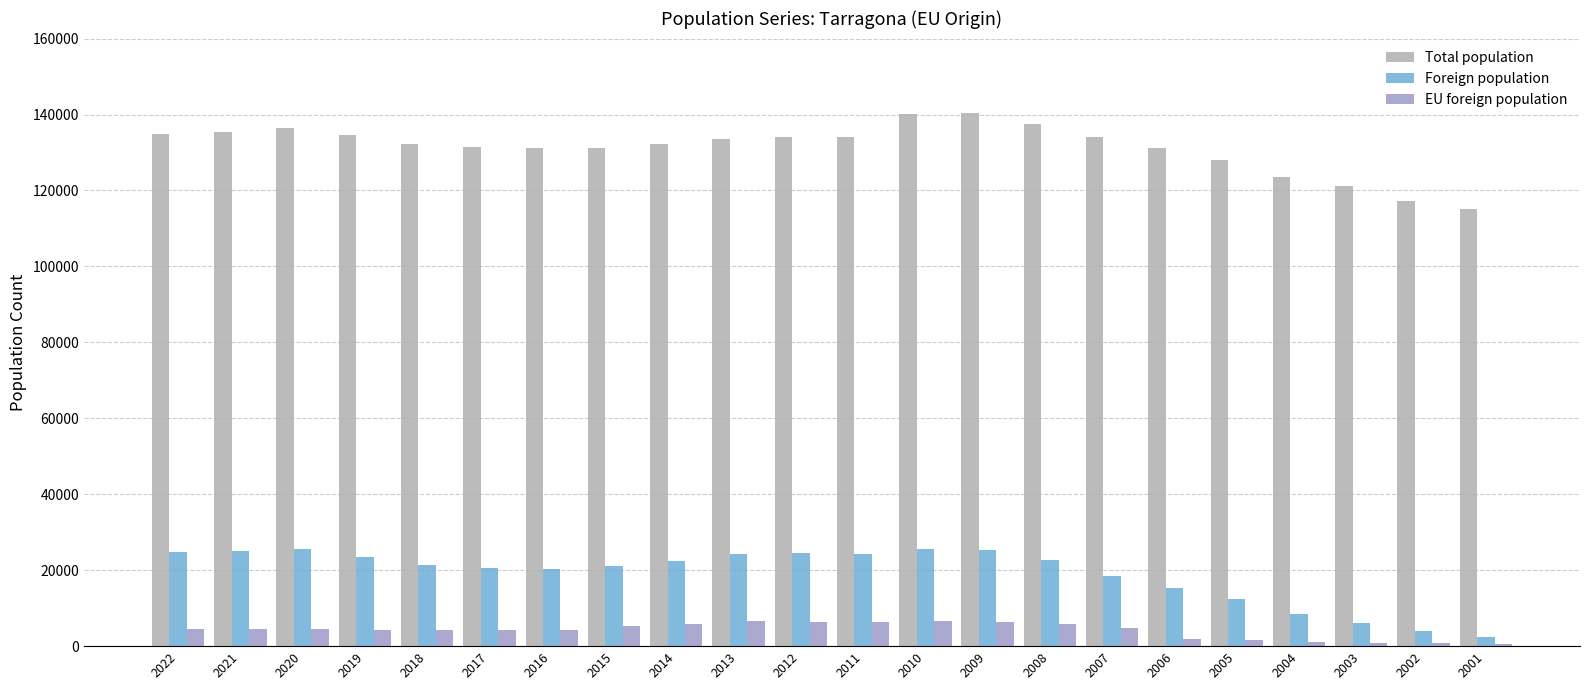

Is the value of Total population at 2021 greater than the value of Foreign population at 2015?

Yes